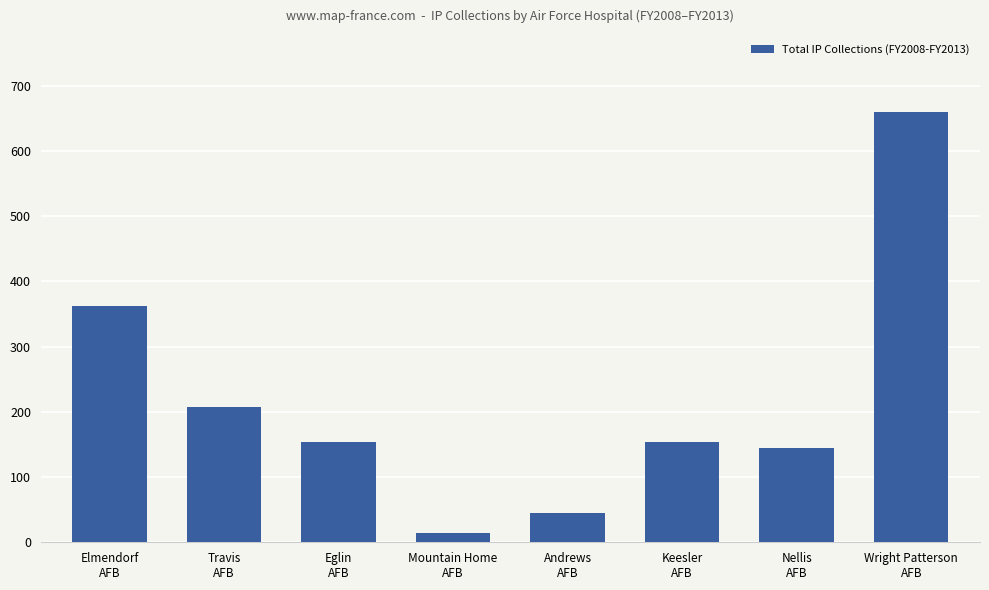

Which category has the lowest value across all series?

Mountain Home
AFB